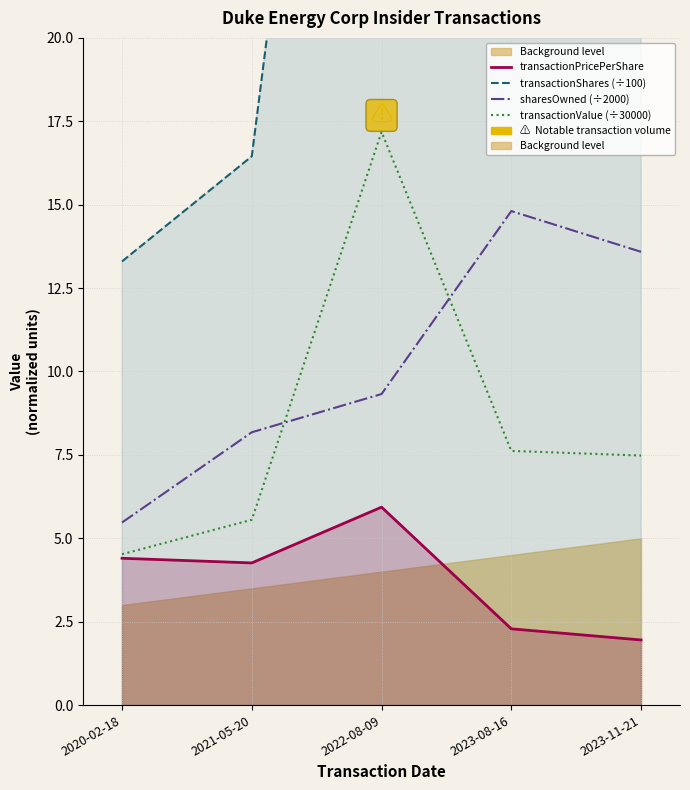

At which label does transactionValue (÷30000) first exceed 7?

2022-08-09